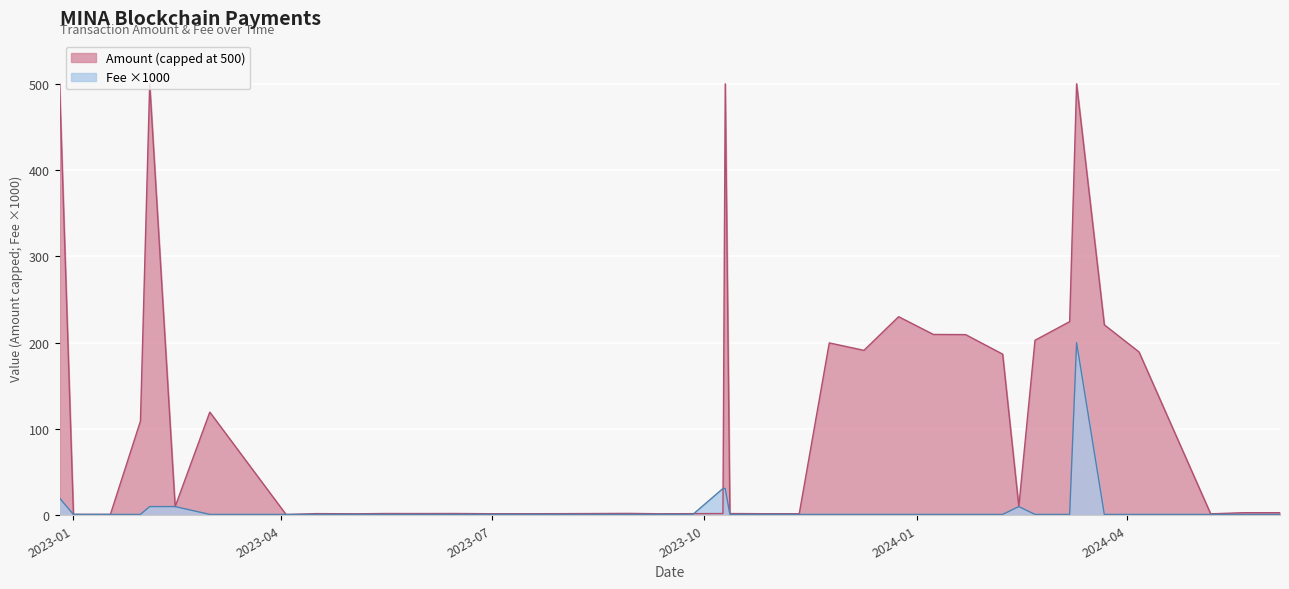

Where is the data nearest to the value 100?

2023-10-09